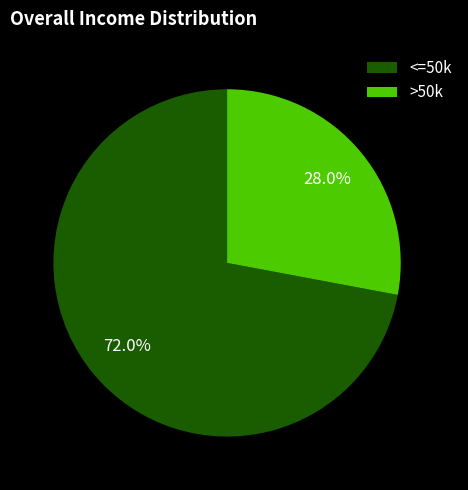

To the nearest percent, what is the average slice percentage?

50%